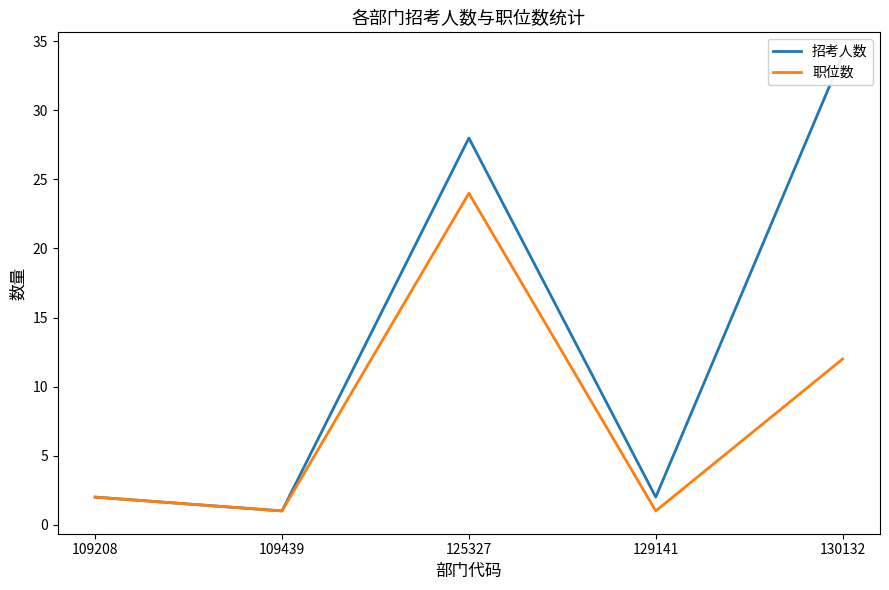

True or false: 职位数 and 招考人数 intersect in this chart.

False